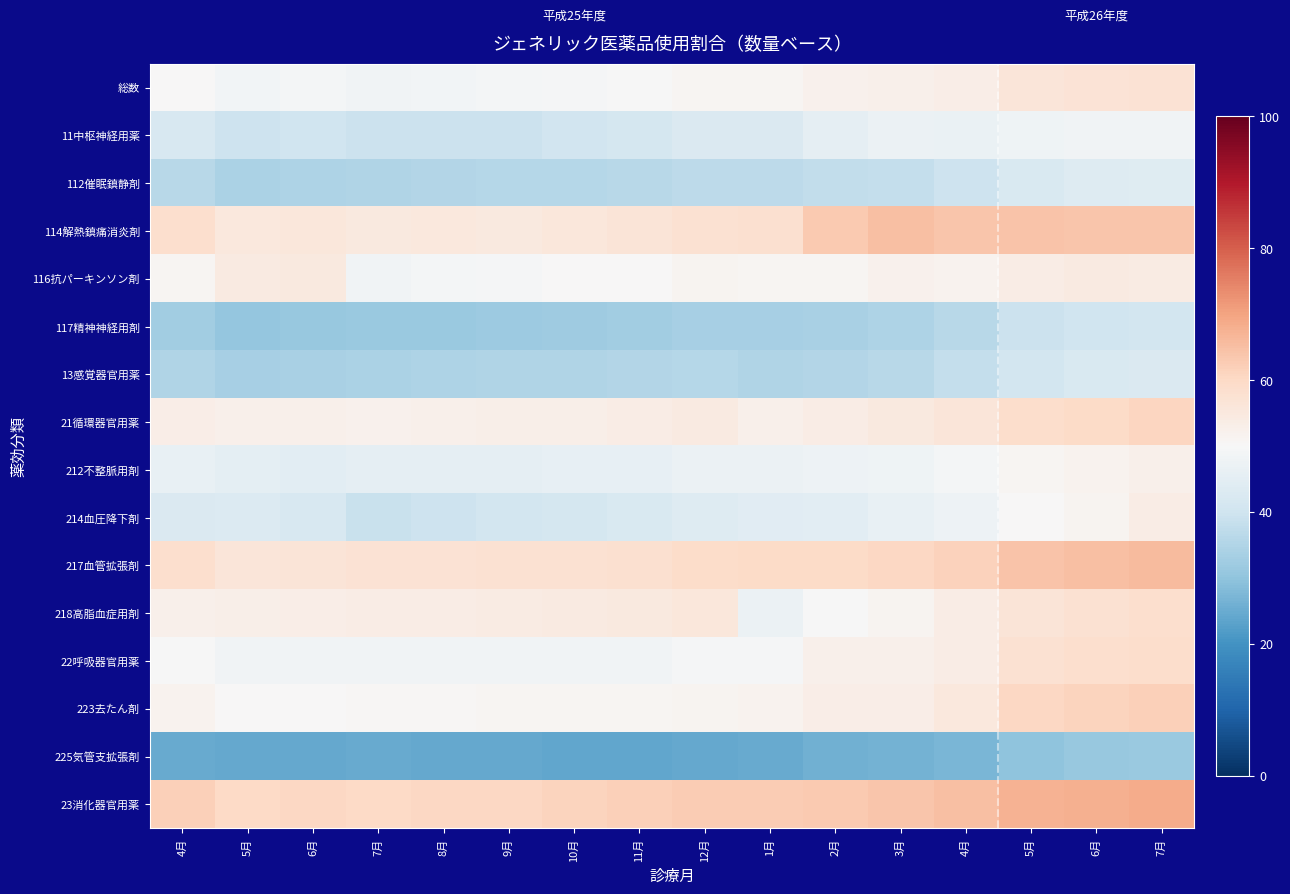

What is the spread (max minus min) of values at 5月?

35.4